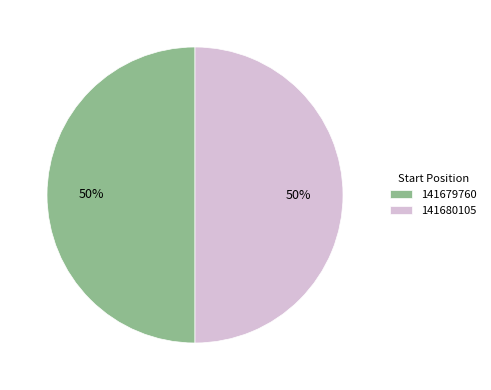

Do 141680105 and 141679760 together represent more than half of the pie?

Yes